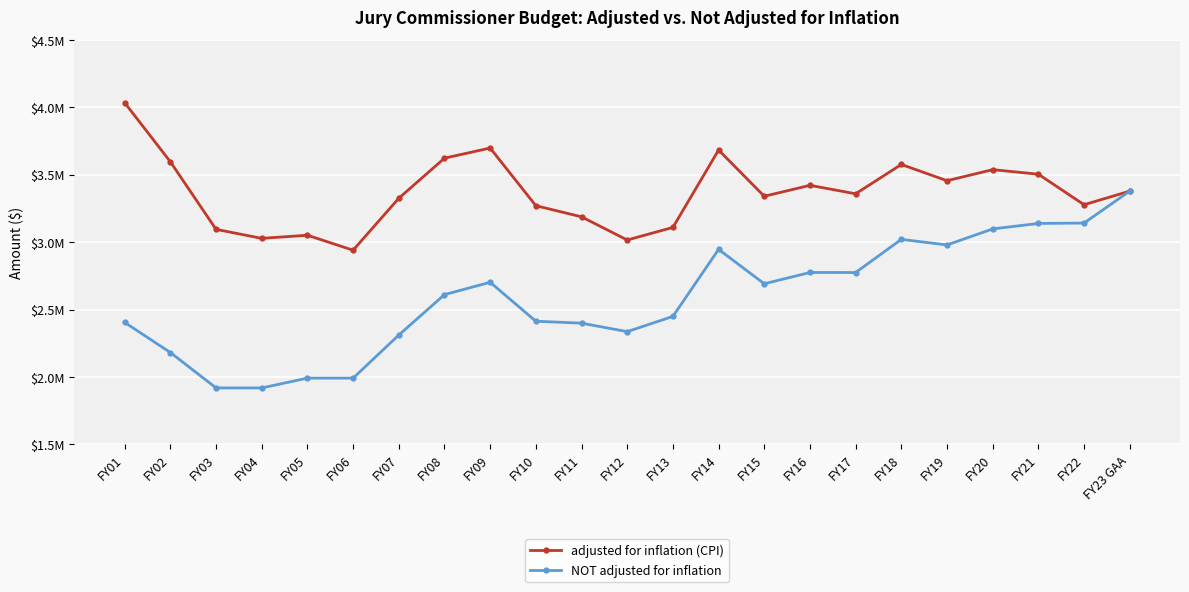

What is the value of the NOT adjusted for inflation point at the 9th from the left?

2702029